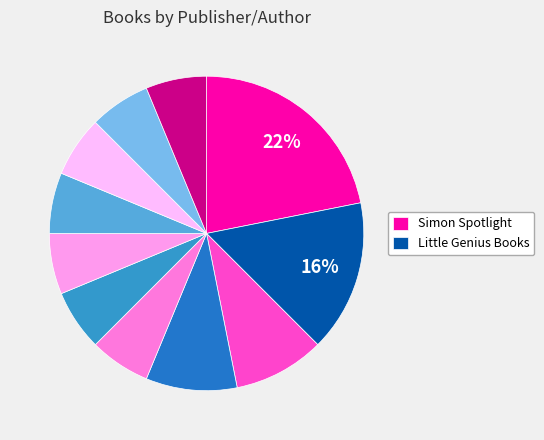

Rank the categories by value from lowest to highest.

Mattel, Silver Dolphin Books, Dreamtivity, Beach Lane Books, Emma J. Virjan, Adam Lehrhaupt, Tony DiTerlizzi / Holly Black, Printers Row, little bee books / other, Little Genius Books, Simon Spotlight